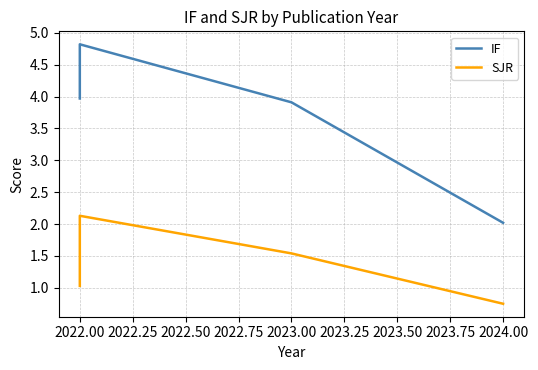

How many values in the SJR series exceed 1?

3